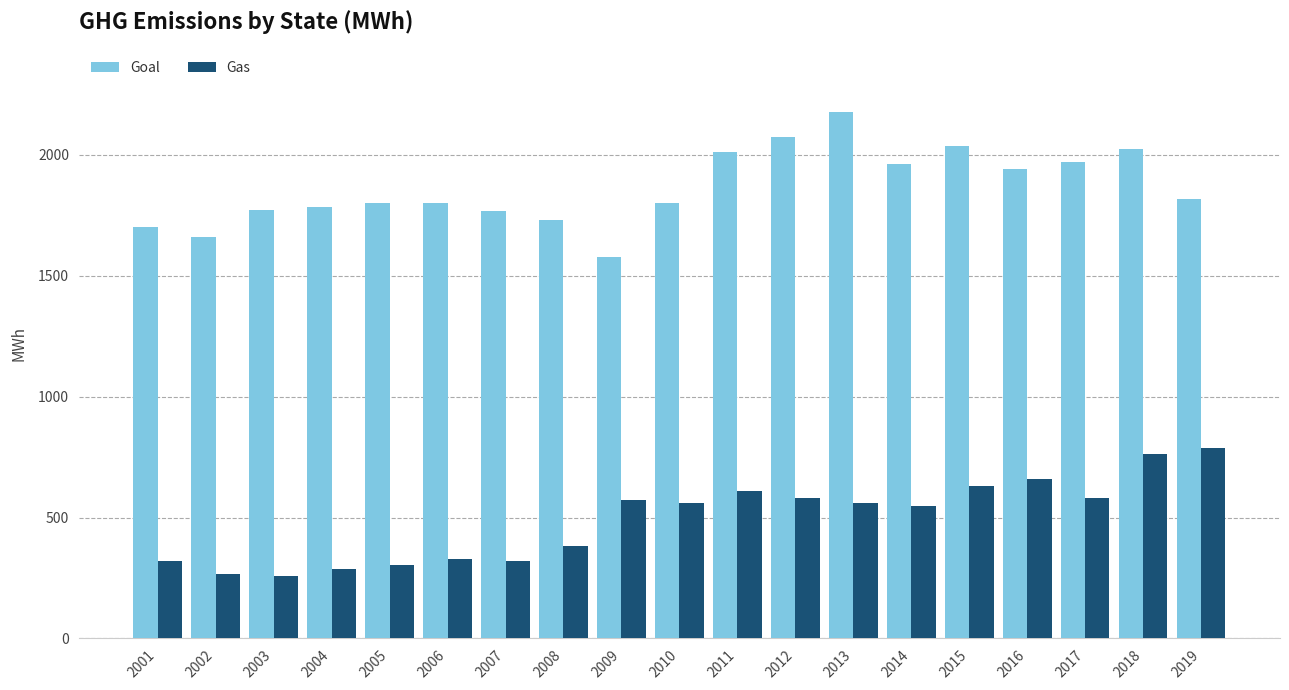

What is the difference between the highest and lowest values at 2019?

1029.0